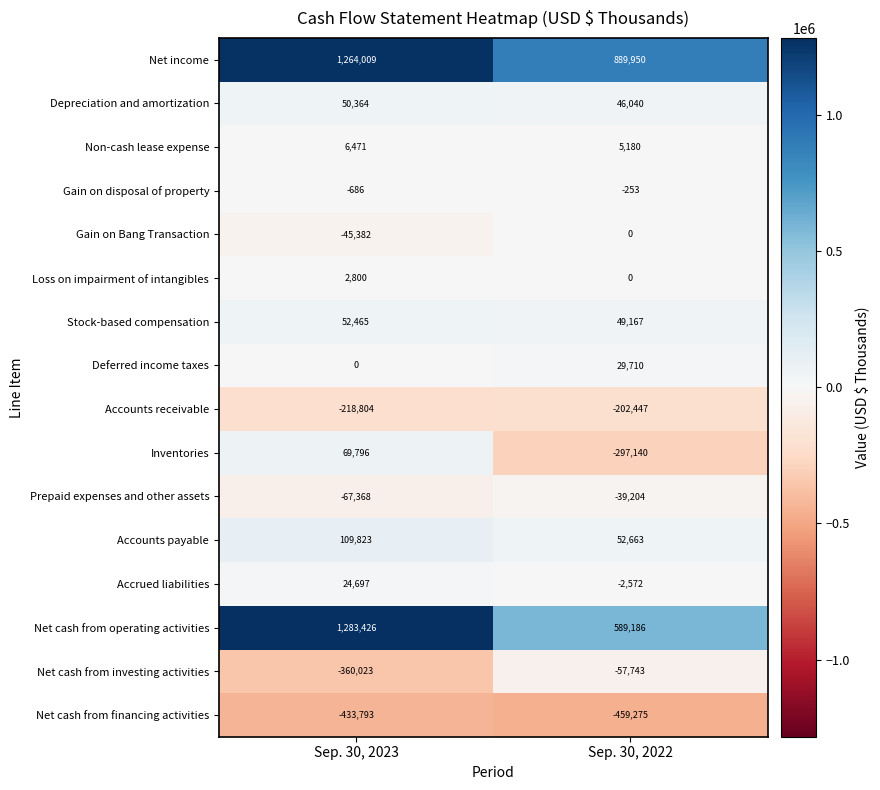

Rank the series at Sep. 30, 2023 from highest to lowest value.

Net cash from operating activities, Net income, Accounts payable, Inventories, Stock-based compensation, Depreciation and amortization, Accrued liabilities, Non-cash lease expense, Loss on impairment of intangibles, Deferred income taxes, Gain on disposal of property, Gain on Bang Transaction, Prepaid expenses and other assets, Accounts receivable, Net cash from investing activities, Net cash from financing activities